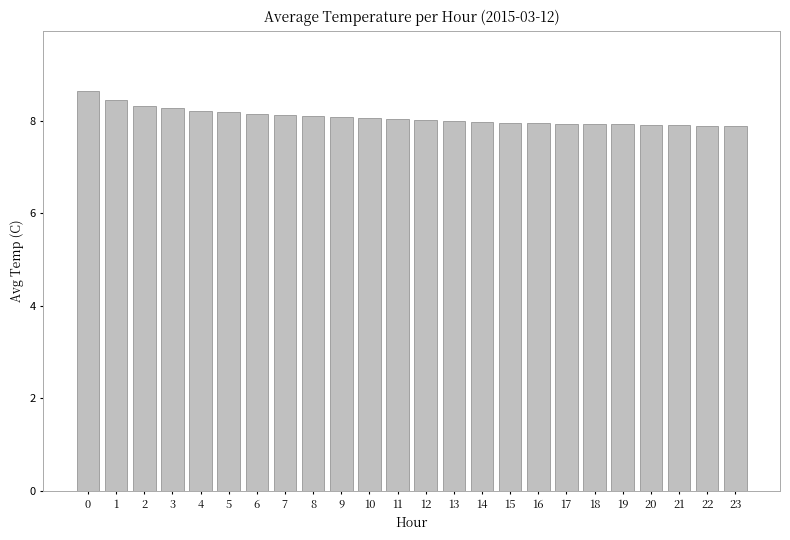

What is the maximum value shown in the chart?

8.7